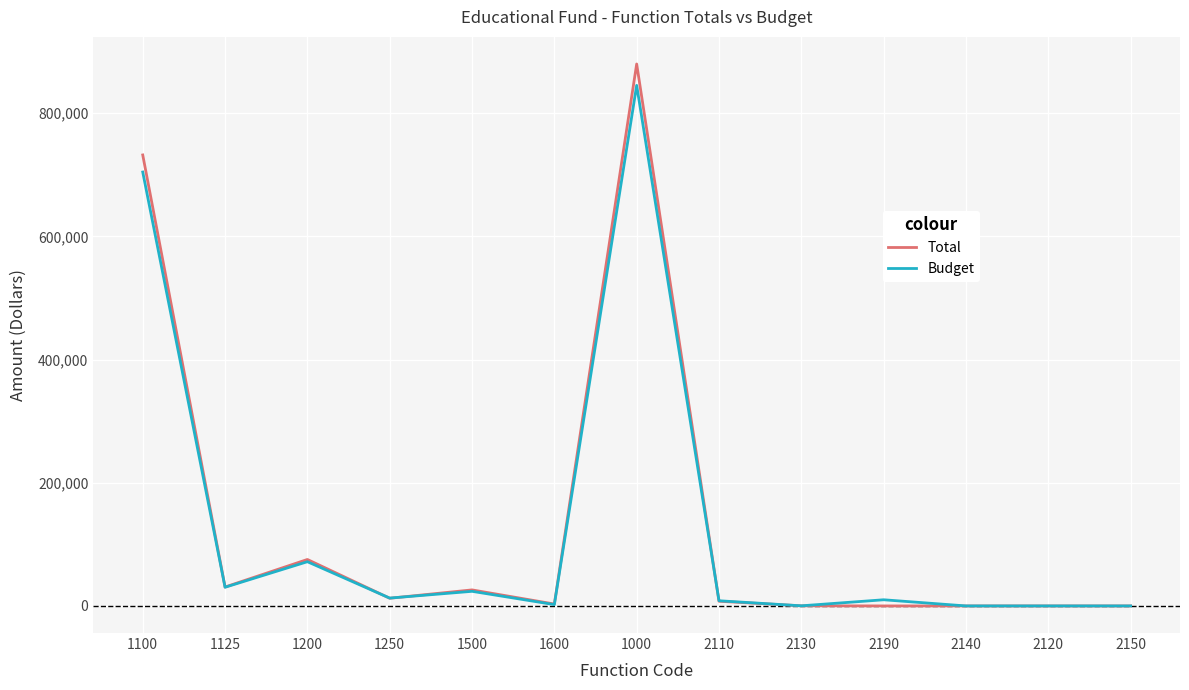

What position from the left is 1250?

4